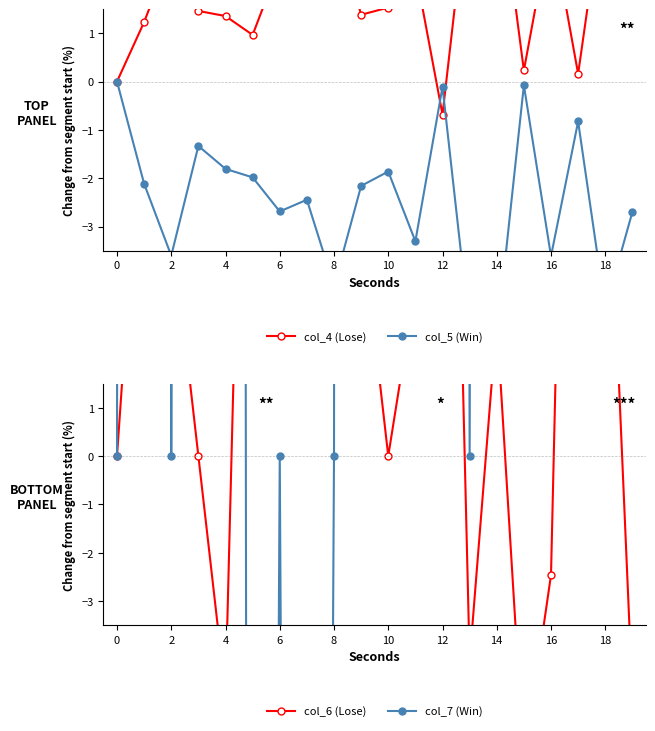

What is the sum of the col_4 (Lose) values at 19 and 16?

5.8